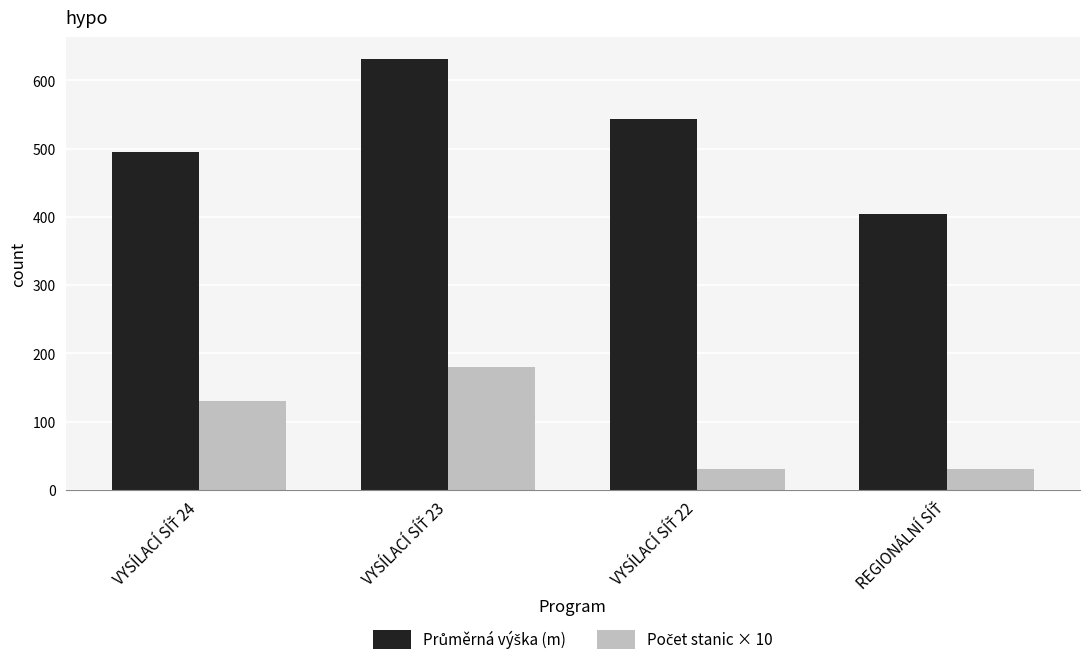

Does the chart contain stacked bars?

No